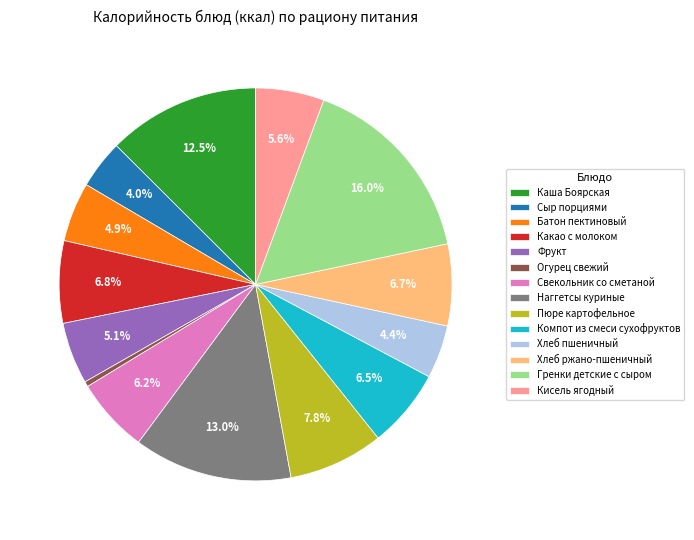

Is the sum of Гренки детские с сыром and Хлеб ржано-пшеничный greater than half?

No